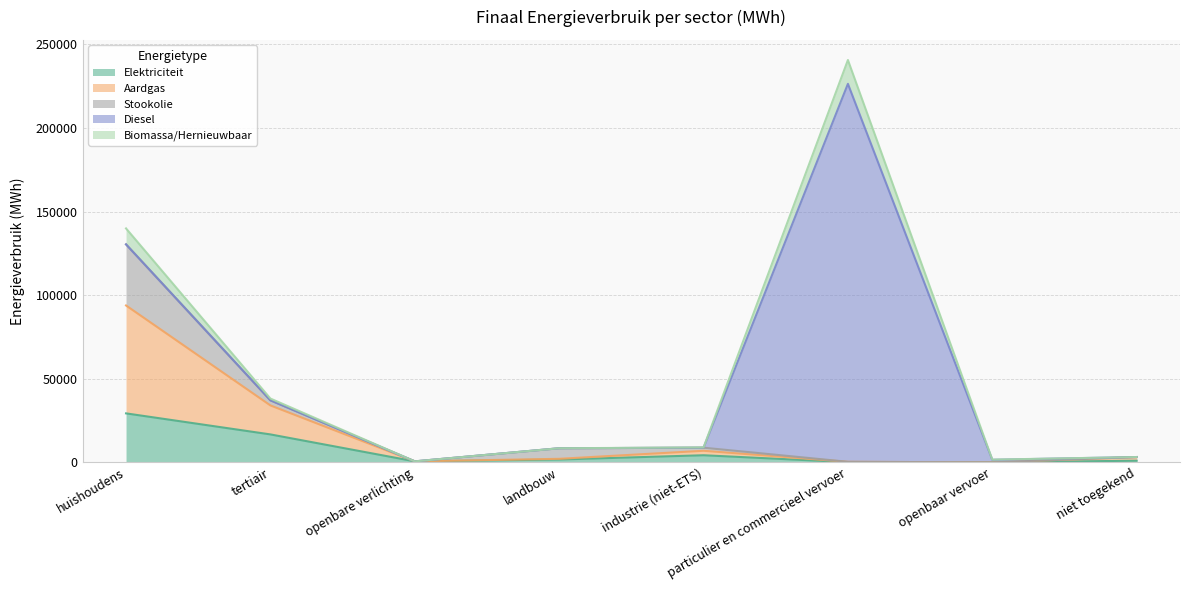

What is the sum of all Elektriciteit values?

53791.0